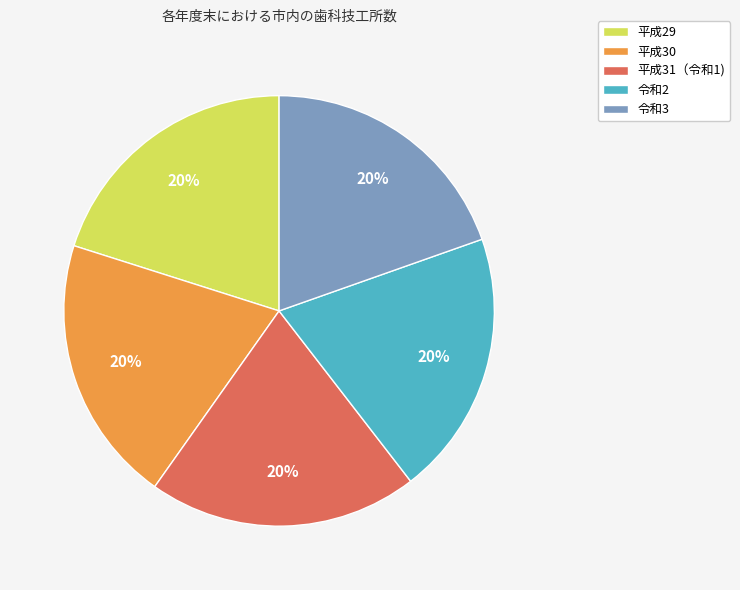

What is the ratio of the value at 令和3 to the value at 令和2?

1.0